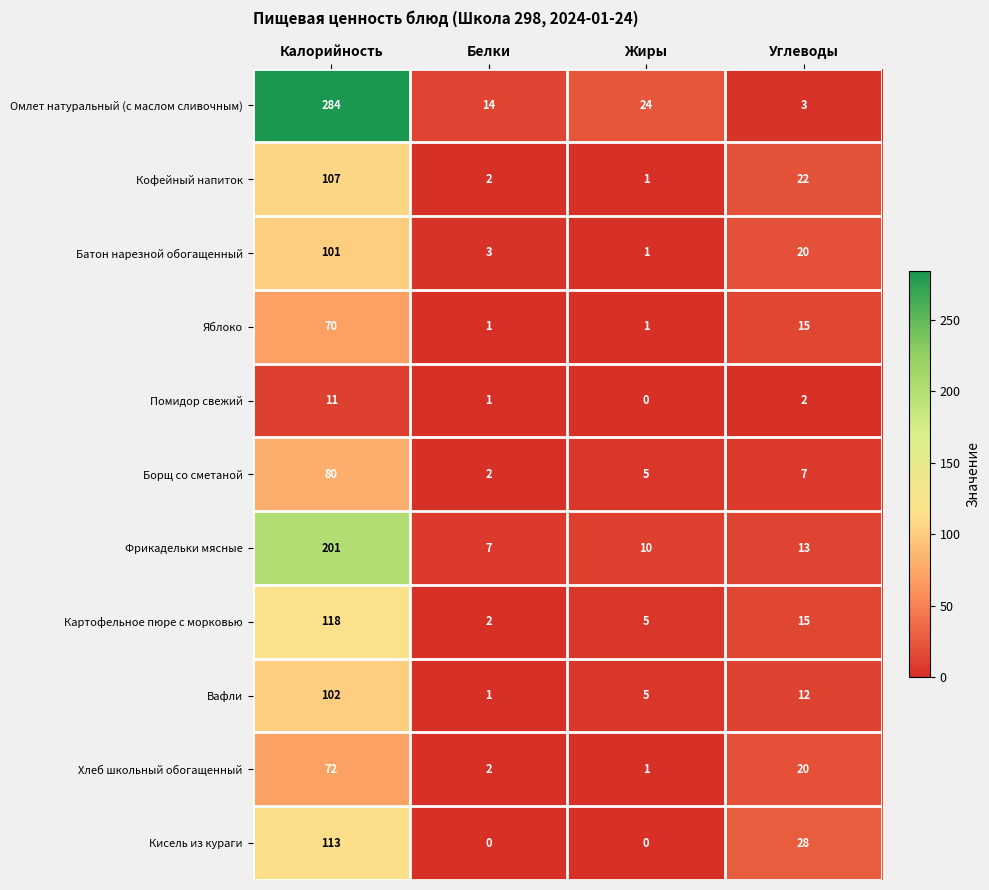

What is the total value across all series at Углеводы?

157